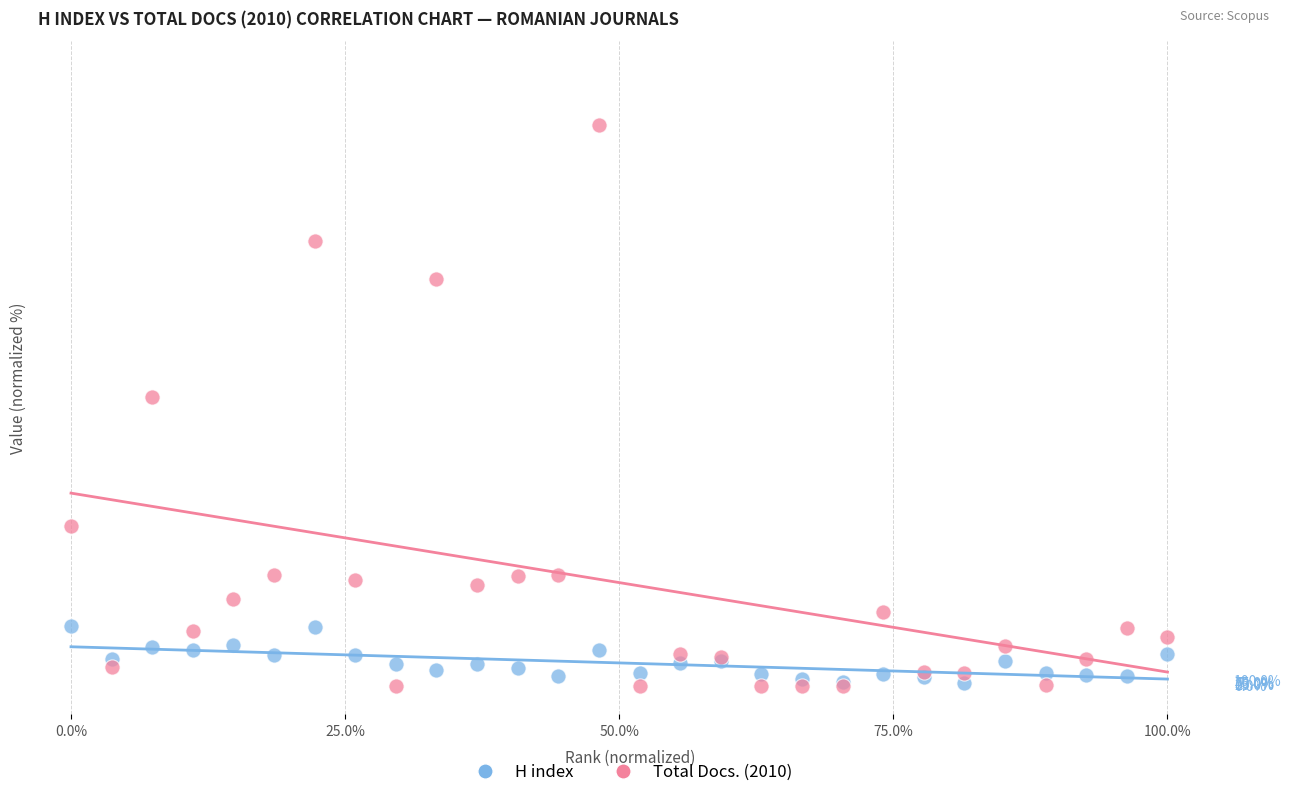

What are all the series names shown in the legend?

H index, Total Docs. (2010)